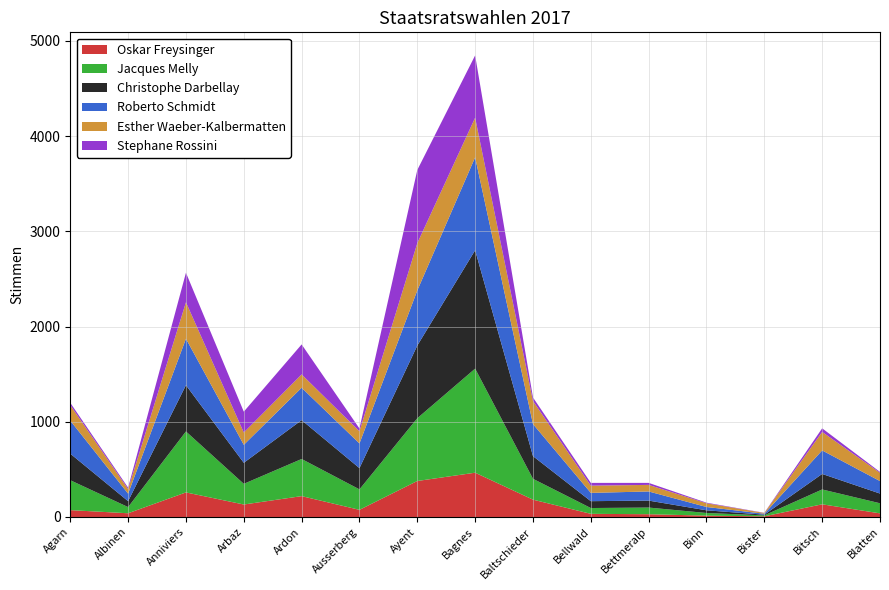

Reading left to right, list all the values displayed in this chart.

Oskar Freysinger: 72	39	258	131	219	75	378	465	182	33	29	14	7	133	38
Jacques Melly: 314	65	640	217	390	215	659	1093	219	61	70	28	10	156	106
Christophe Darbellay: 279	62	486	221	408	223	763	1243	238	72	73	28	7	163	102
Roberto Schmidt: 347	79	488	189	340	259	579	976	337	87	96	35	10	247	131
Esther Waeber-Kalbermatten: 162	47	383	129	140	128	496	416	242	76	69	39	8	194	87
Stephane Rossini: 25	16	310	219	315	29	769	654	37	29	21	6	2	38	9